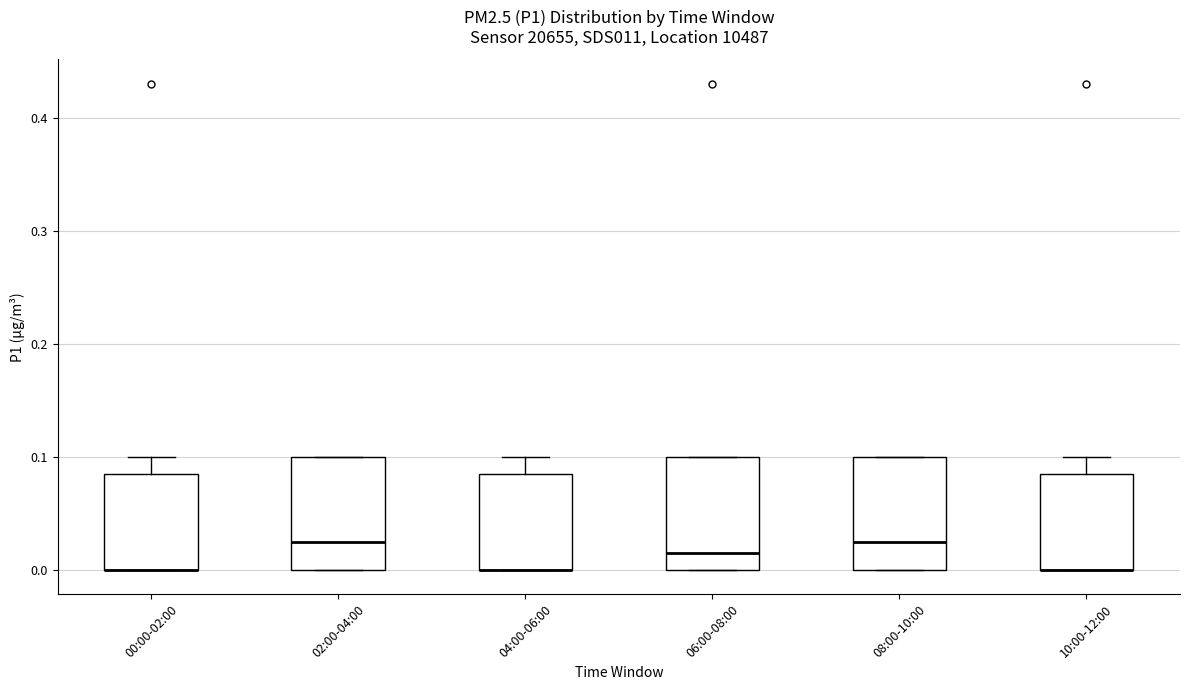

Reading left to right, transcribe this box plot: for each box, give where its median line is, the range the box spans, and where its two whiskers end, as read against the y-axis. The values are not printed on the chart, so give them approximately, as read against the axis.

00:00-02:00: median 0.00 (drawn on the box's lower edge), box 0.00 to 0.09, whiskers 0.00 to 0.10
02:00-04:00: median 0.03, box 0.00 to 0.10, whiskers 0.00 to 0.10
04:00-06:00: median 0.00 (drawn on the box's lower edge), box 0.00 to 0.09, whiskers 0.00 to 0.10
06:00-08:00: median 0.02, box 0.00 to 0.10, whiskers 0.00 to 0.10
08:00-10:00: median 0.03, box 0.00 to 0.10, whiskers 0.00 to 0.10
10:00-12:00: median 0.00 (drawn on the box's lower edge), box 0.00 to 0.09, whiskers 0.00 to 0.10